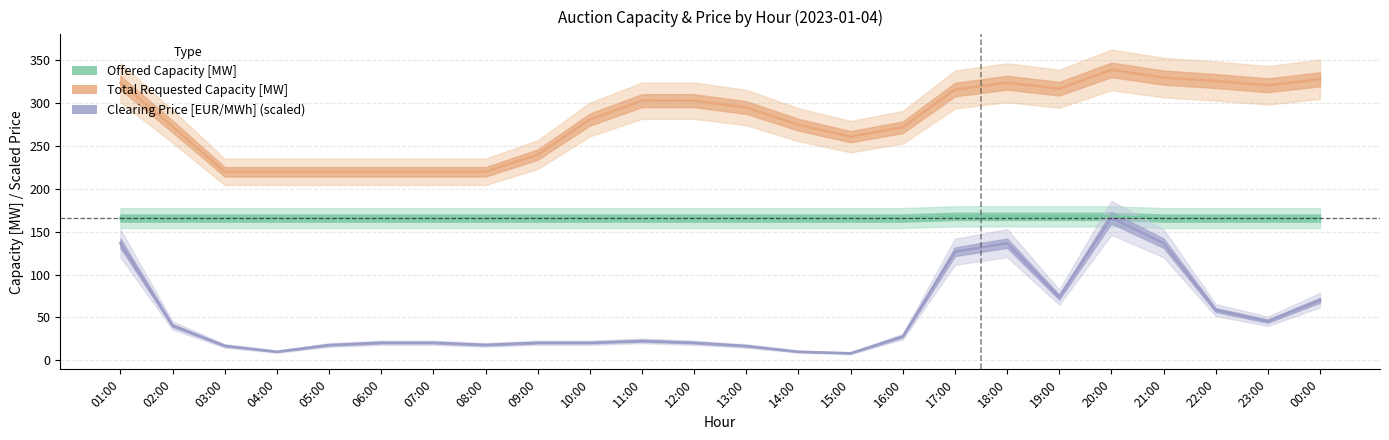

True or false: Total Requested Capacity [MW] and Clearing Price [EUR/MWh] (scaled) cross at least once.

False